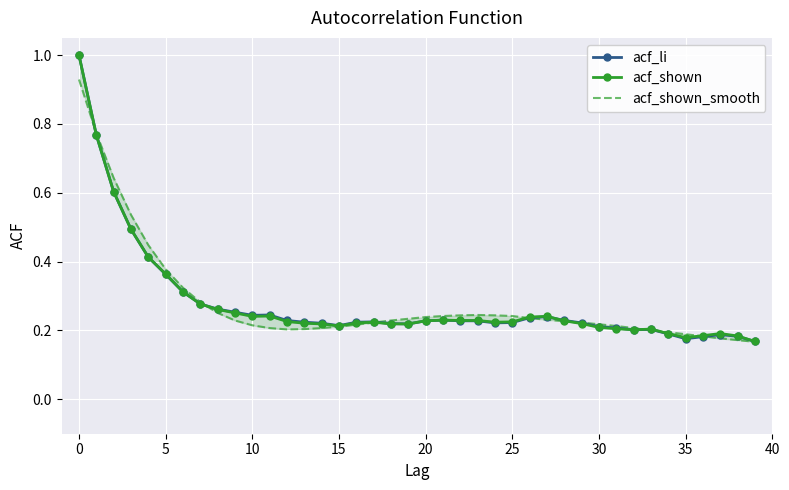

Rank the series by their average value, from lowest to highest.

acf_shown, acf_li, acf_shown_smooth